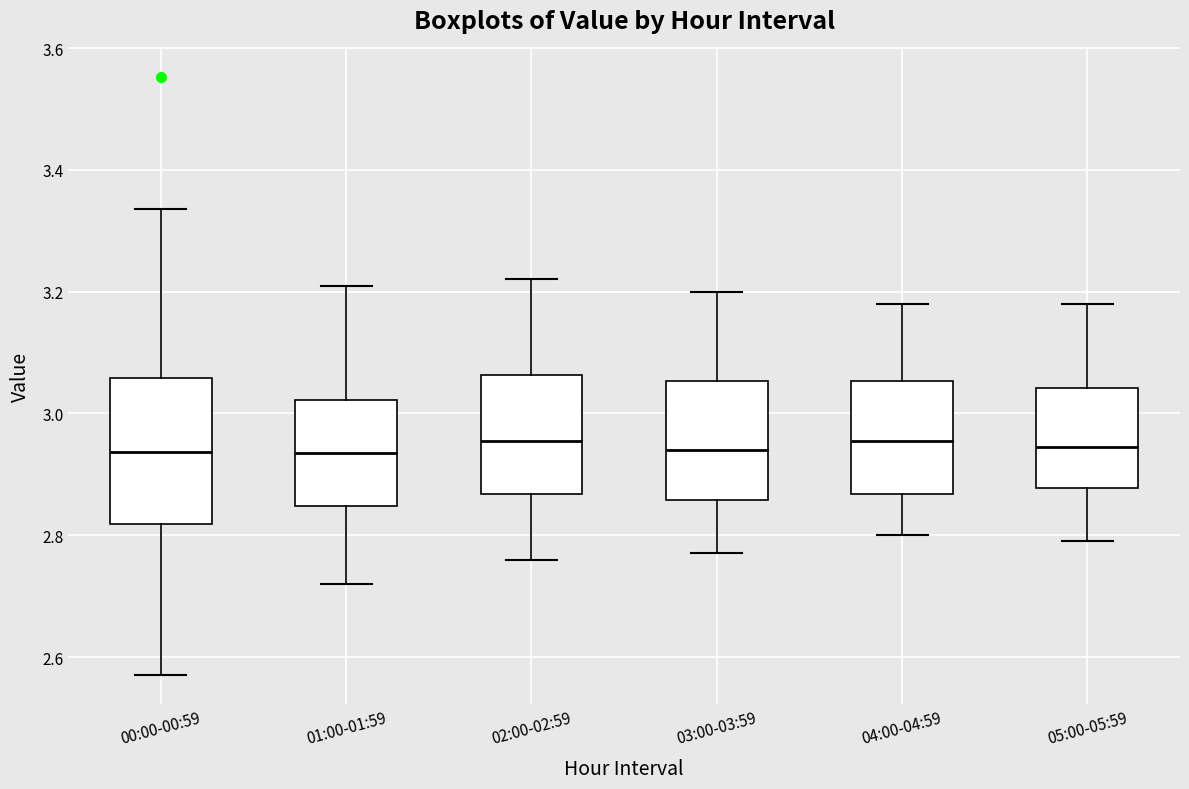

Reading left to right, transcribe this box plot: for each box, give where its median line is, the range the box spans, and where its two whiskers end, as read against the y-axis. The values are not printed on the chart, so give them approximately, as read against the axis.

00:00-00:59: median 2.94, box 2.82 to 3.06, whiskers 2.58 to 3.34
01:00-01:59: median 2.94, box 2.84 to 3.02, whiskers 2.72 to 3.22
02:00-02:59: median 2.96, box 2.86 to 3.06, whiskers 2.76 to 3.22
03:00-03:59: median 2.94, box 2.86 to 3.06, whiskers 2.78 to 3.20
04:00-04:59: median 2.96, box 2.86 to 3.06, whiskers 2.80 to 3.18
05:00-05:59: median 2.94, box 2.88 to 3.04, whiskers 2.80 to 3.18